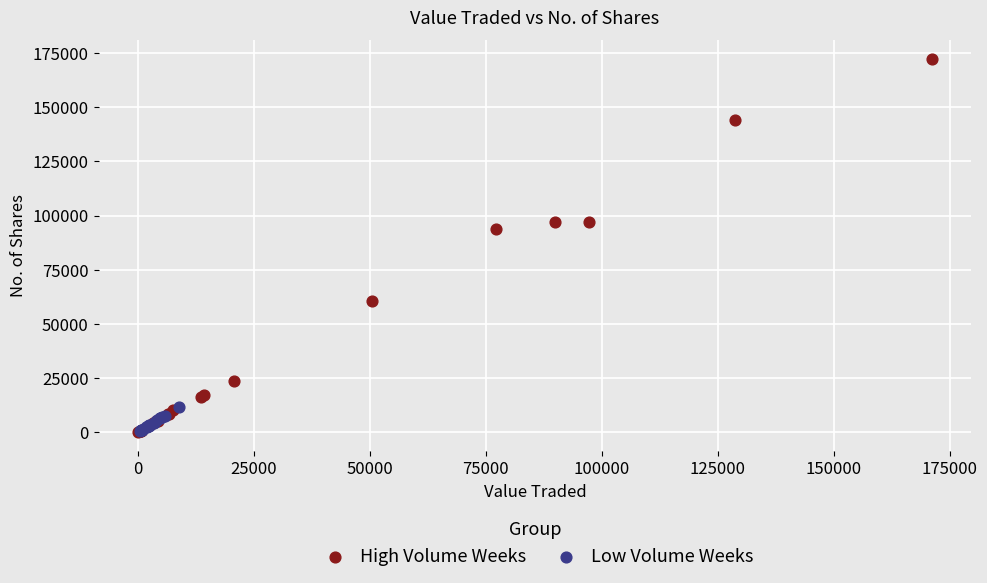

What are all the series names shown in the legend?

High Volume Weeks, Low Volume Weeks